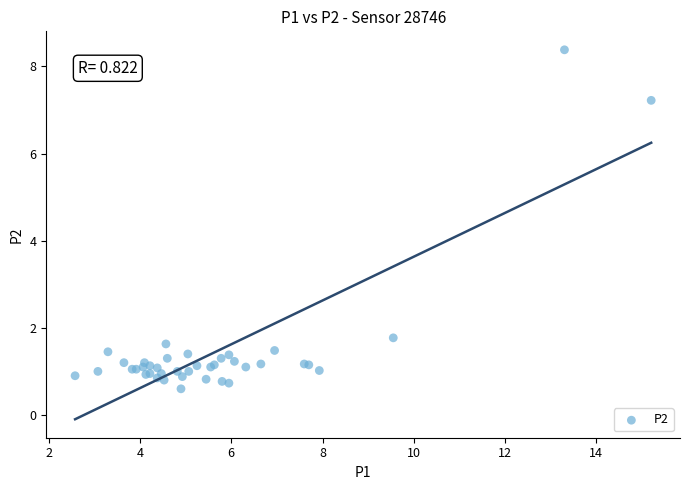

What Y value in the scatter plot is closest to 4?

1.8